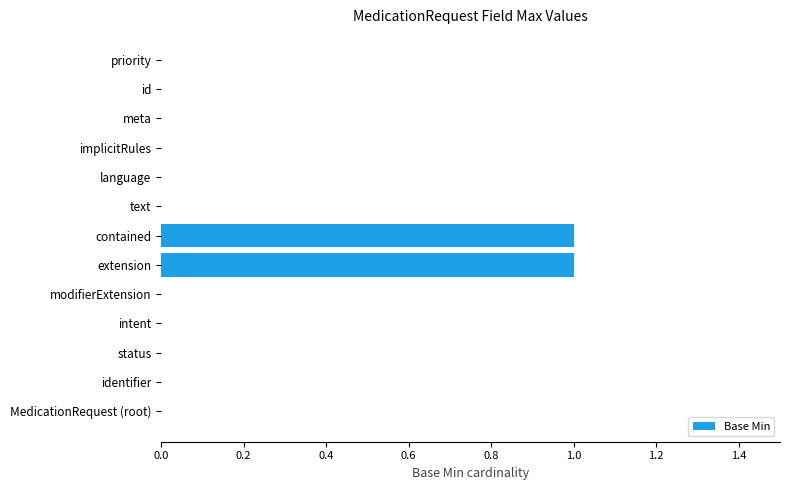

True or false: the data shows 0 at intent.

True